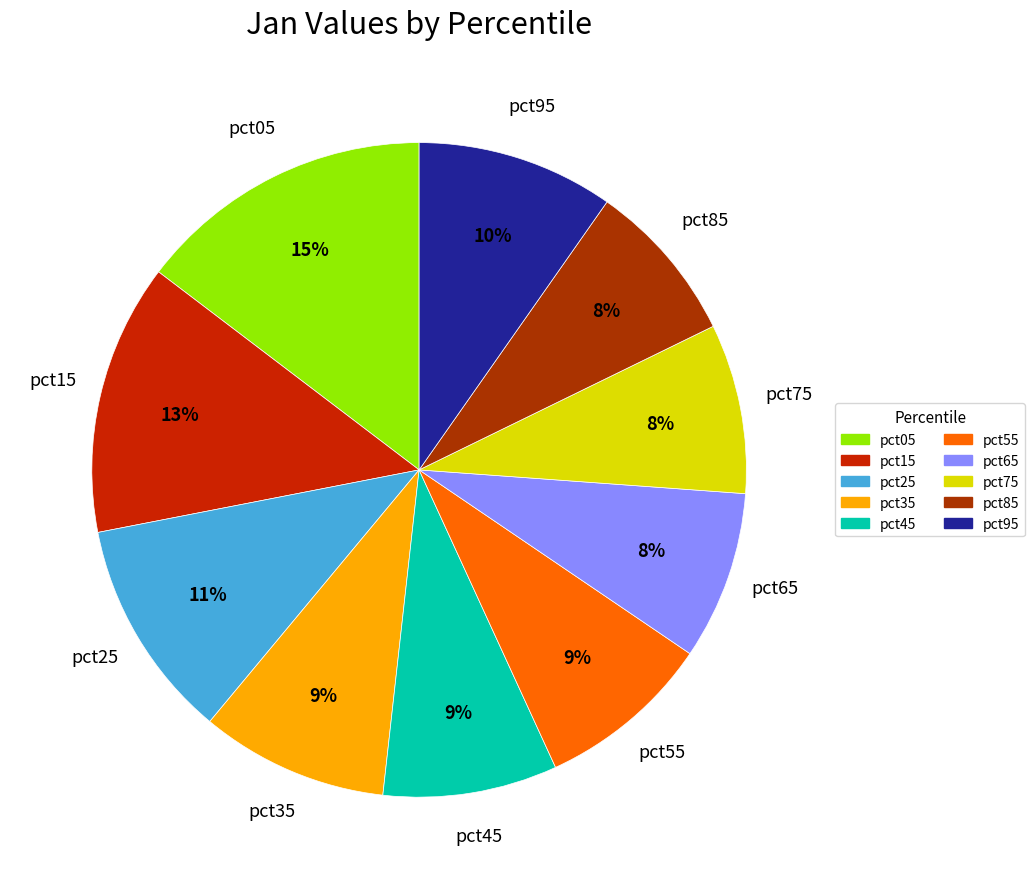

Is it true that pct55 is 9% of the pie?

True